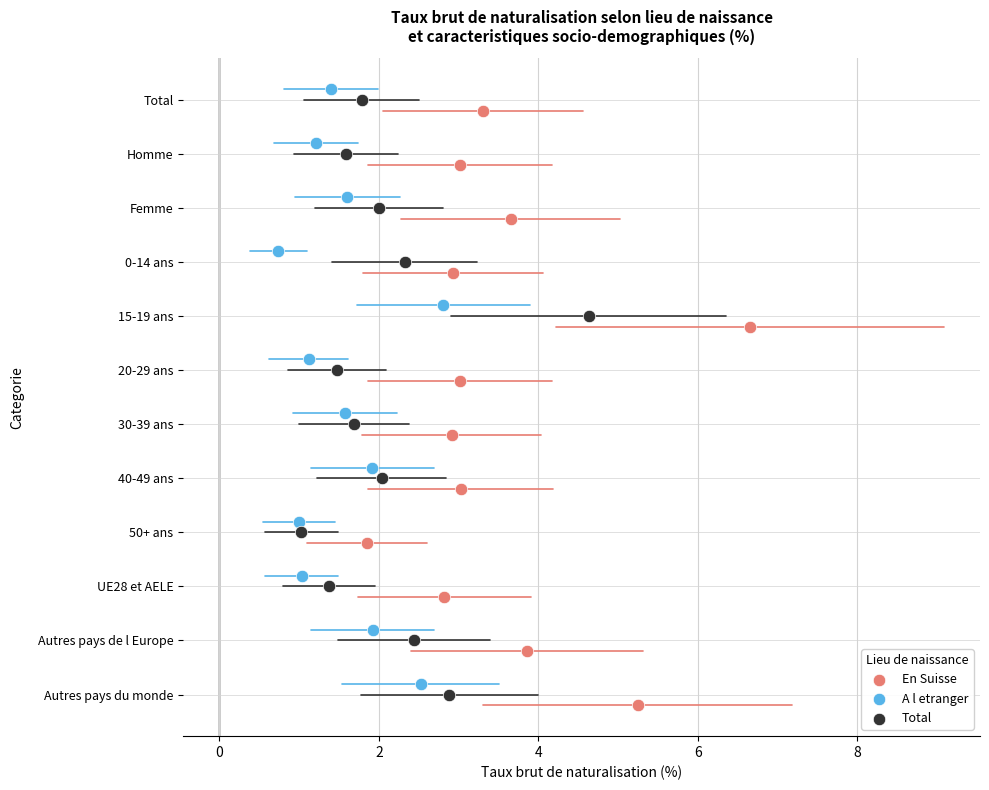

What are all the series names shown in the legend?

En Suisse, A l etranger, Total